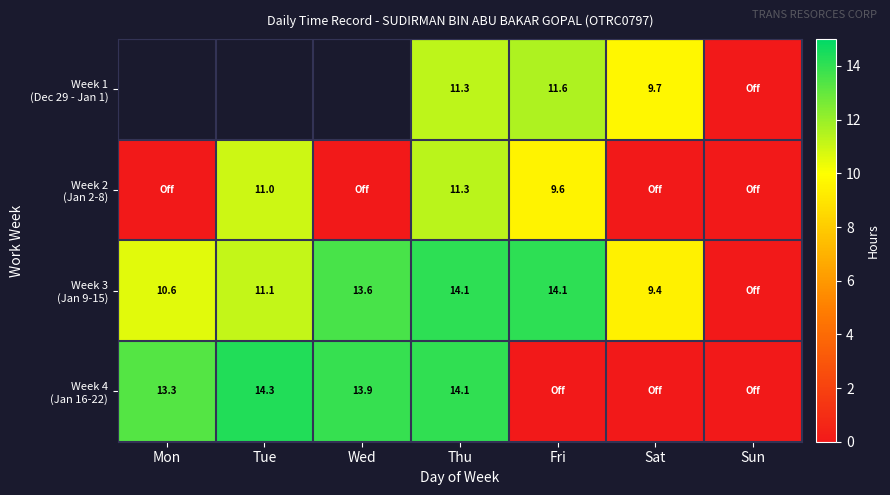

Is the value of Week 3 (Jan 9-15) at Mon greater than the value of Week 4 (Jan 16-22) at Thu?

No